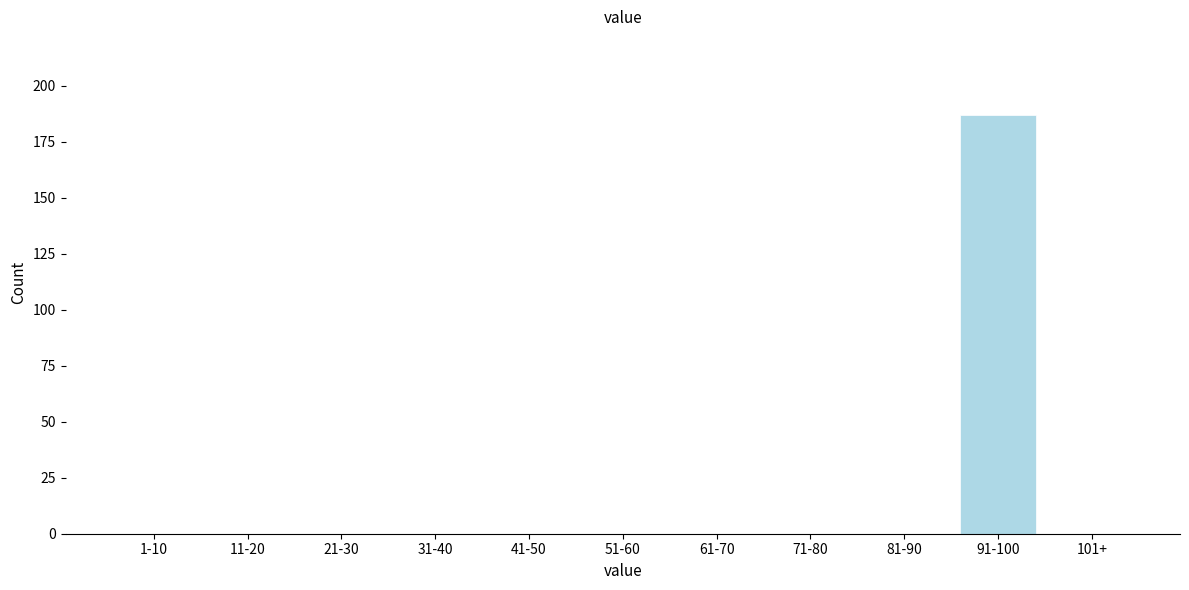

Reading left to right, list all the values displayed in this chart.

1-10=0	11-20=0	21-30=0	31-40=0	41-50=0	51-60=0	61-70=0	71-80=0	81-90=0	91-100=187	101+=0